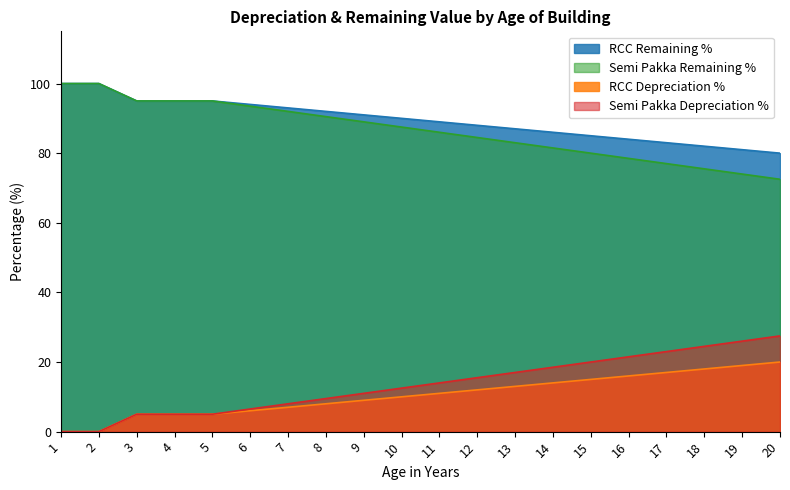

How many values in the Semi Pakka Depreciation % series exceed 14?

9